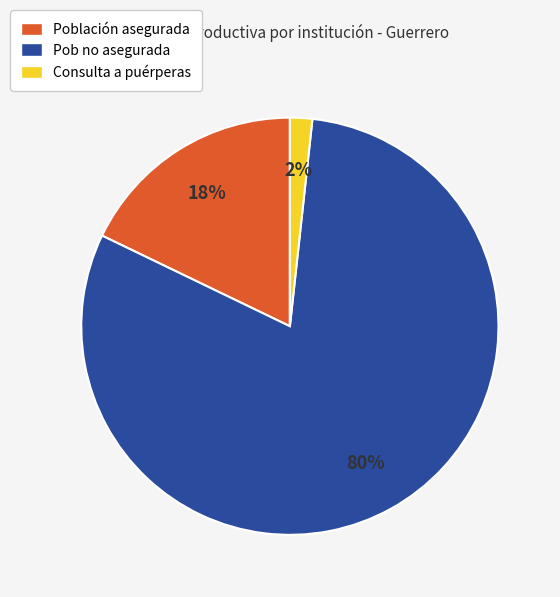

Between Consulta a puérperas and Población asegurada, which is larger?

Población asegurada